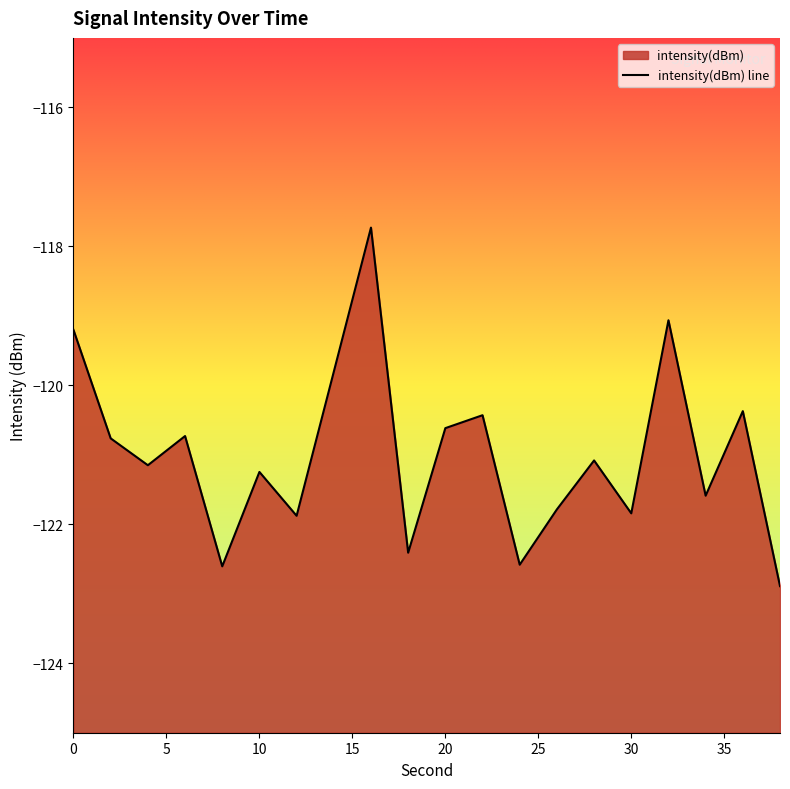

Reading left to right, what are all the values shown in this chart?

0=-119.2	2=-120.8	4=-121.2	6=-120.7	8=-122.6	10=-121.2	12=-121.9	14=-119.8	16=-117.7	18=-122.4	20=-120.6	22=-120.4	24=-122.6	26=-121.8	28=-121.1	30=-121.8	32=-119.1	34=-121.6	36=-120.4	38=-122.9